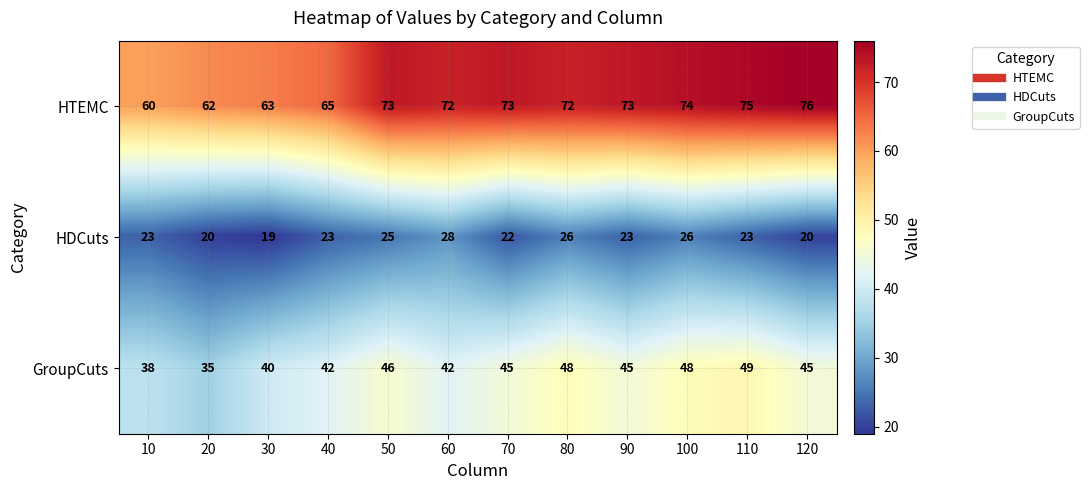

How many series are shown in this chart?

3